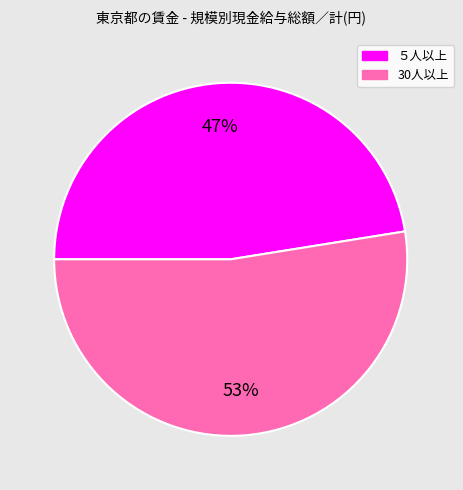

Approximately how many times larger is the value at ５人以上 compared to 30人以上?

0.9